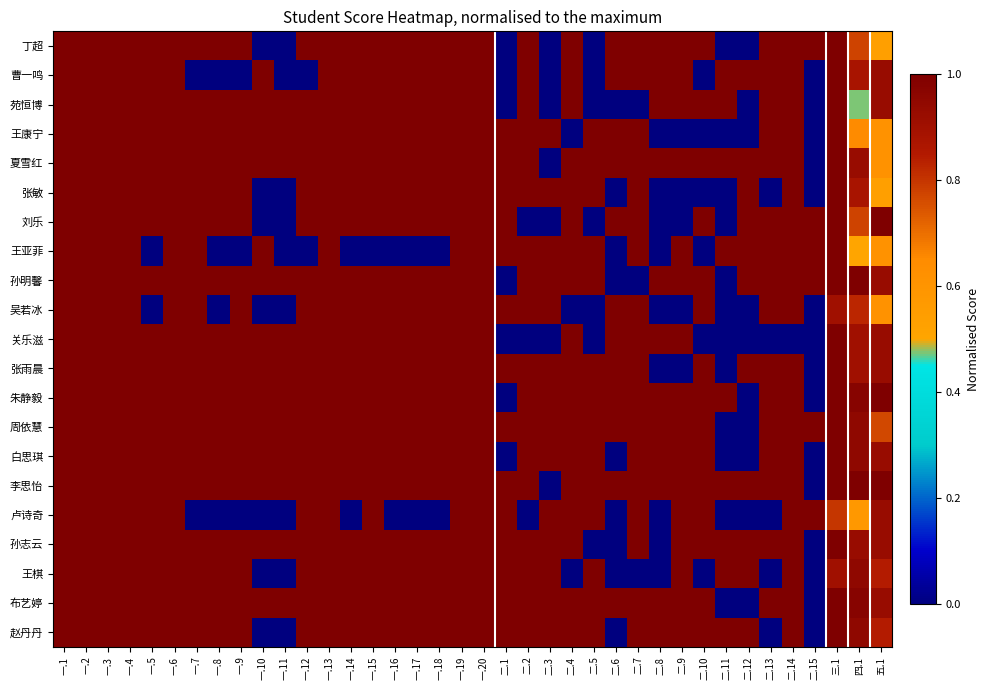

What is the maximum value shown in the chart?

1.0